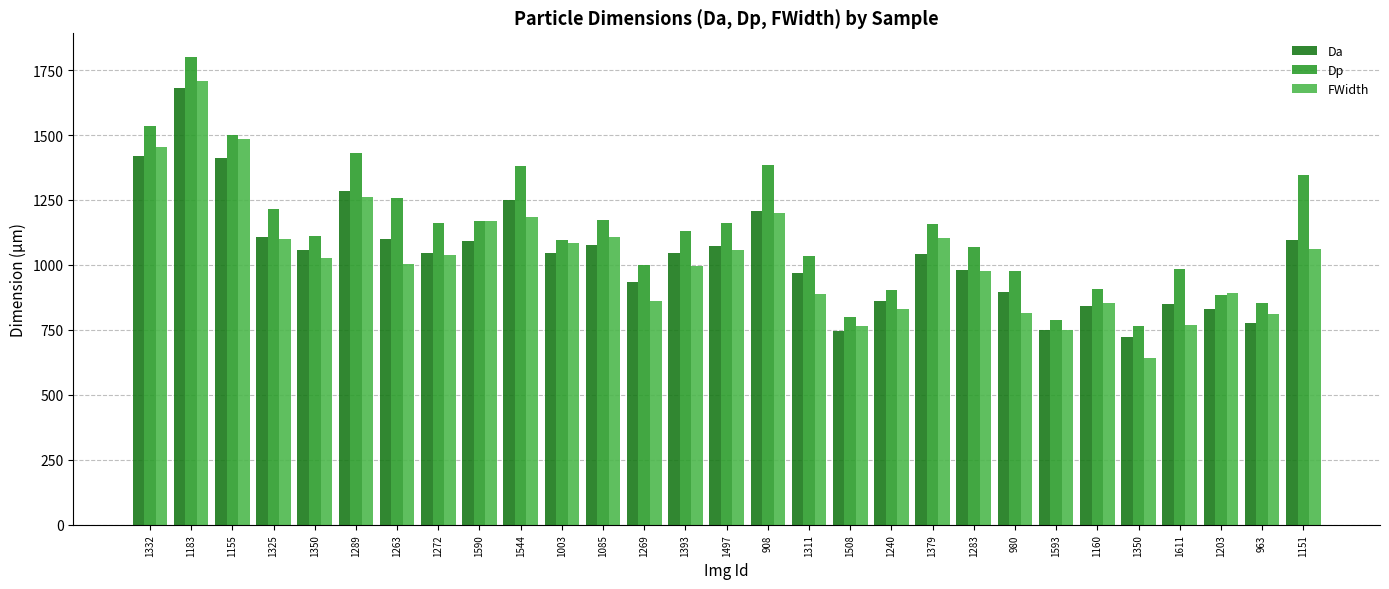

Reading right to left, list all the values displayed in this chart.

Da: 1151=1097.9	963=775.8	1203=830.9	1611=849.2	1350=722.0	1160=842.7	1593=748.1	980=897.3	1283=981.2	1379=1040.6	1240=860.6	1508=746.6	1311=967.6	908=1205.8	1497=1073.8	1393=1046.5	1269=933.1	1085=1078.6	1003=1044.6	1544=1250.7	1590=1093.2	1272=1047.1	1263=1099.3	1289=1285.6	1350=1057.3	1325=1108.9	1155=1411.5	1183=1681.6	1332=1418.5
Dp: 1151=1344.9	963=852.0	1203=885.0	1611=983.8	1350=763.6	1160=906.8	1593=787.4	980=976.0	1283=1070.5	1379=1157.7	1240=904.2	1508=799.4	1311=1034.3	908=1385.1	1497=1160.9	1393=1132.5	1269=998.2	1085=1171.9	1003=1097.3	1544=1380.1	1590=1170.5	1272=1162.4	1263=1257.5	1289=1429.6	1350=1111.7	1325=1216.3	1155=1499.2	1183=1801.7	1332=1534.5
FWidth: 1151=1061.0	963=810.4	1203=892.5	1611=768.7	1350=643.3	1160=853.0	1593=749.0	980=813.3	1283=976.8	1379=1103.5	1240=829.7	1508=763.2	1311=888.6	908=1199.5	1497=1058.9	1393=996.4	1269=860.3	1085=1106.0	1003=1086.0	1544=1186.1	1590=1168.7	1272=1036.6	1263=1003.8	1289=1262.6	1350=1026.6	1325=1099.1	1155=1485.0	1183=1709.6	1332=1452.6